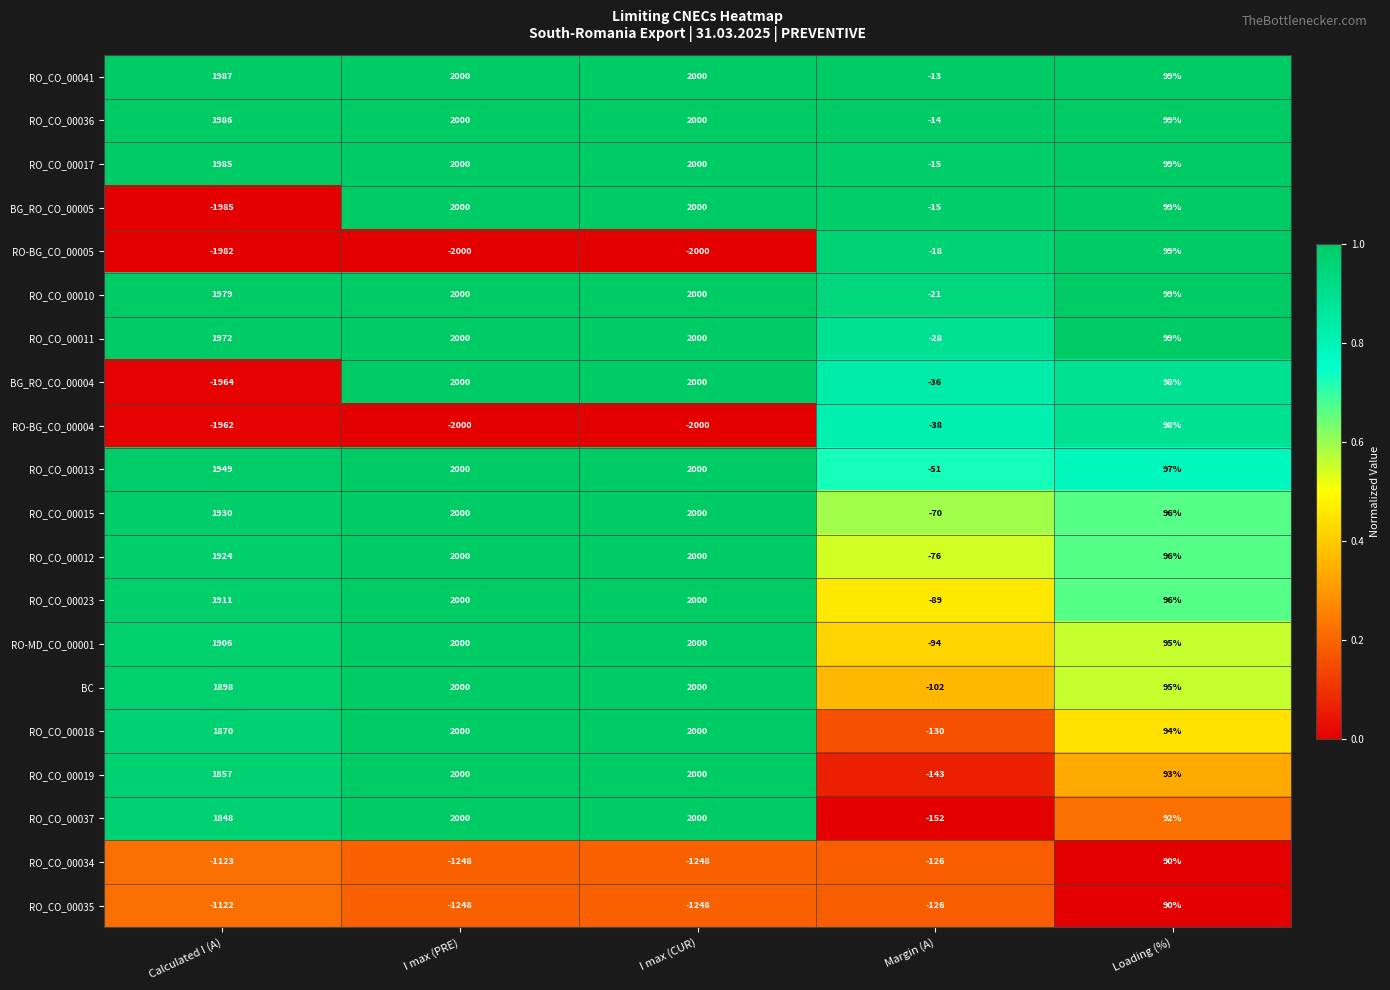

True or false: RO_CO_00034 has a value of -1248 at I max (PRE).

True